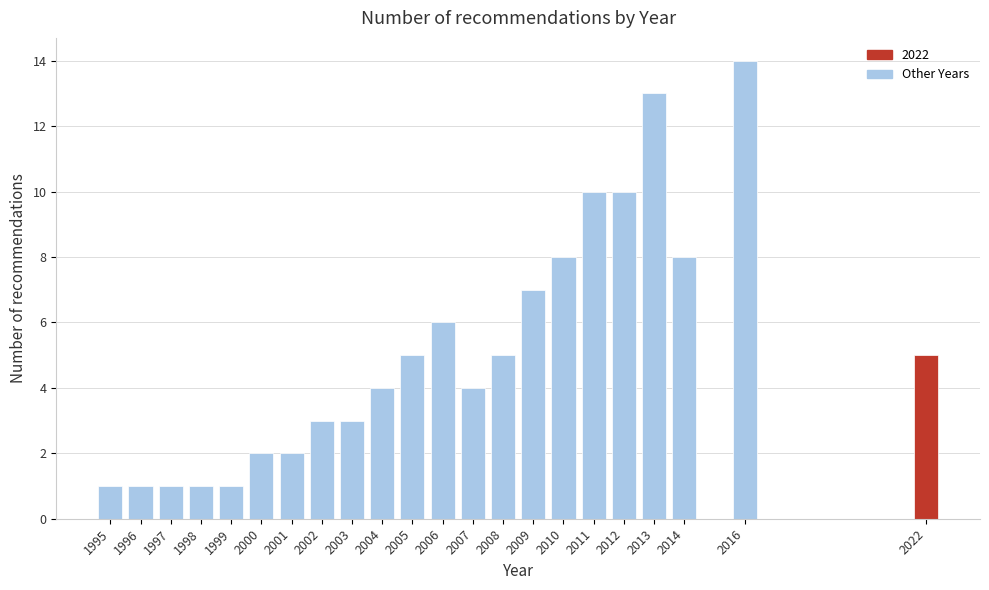

Reading left to right, list all the values displayed in this chart.

1	1	1	1	1	2	2	3	3	4	5	6	4	5	7	8	10	10	13	8	14	5